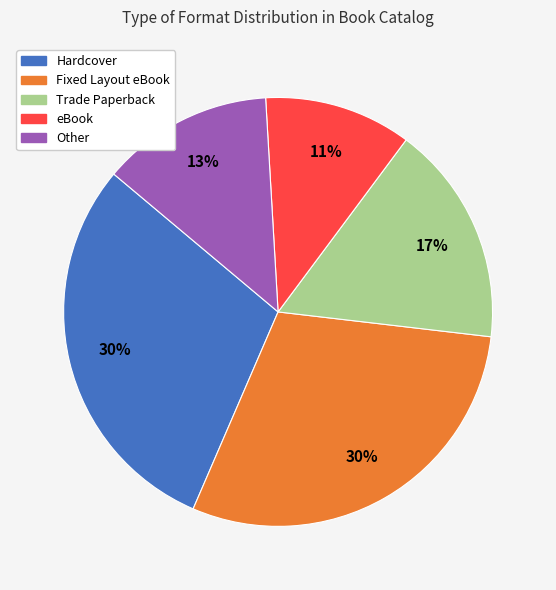

To the nearest percent, what is the average slice percentage?

20%